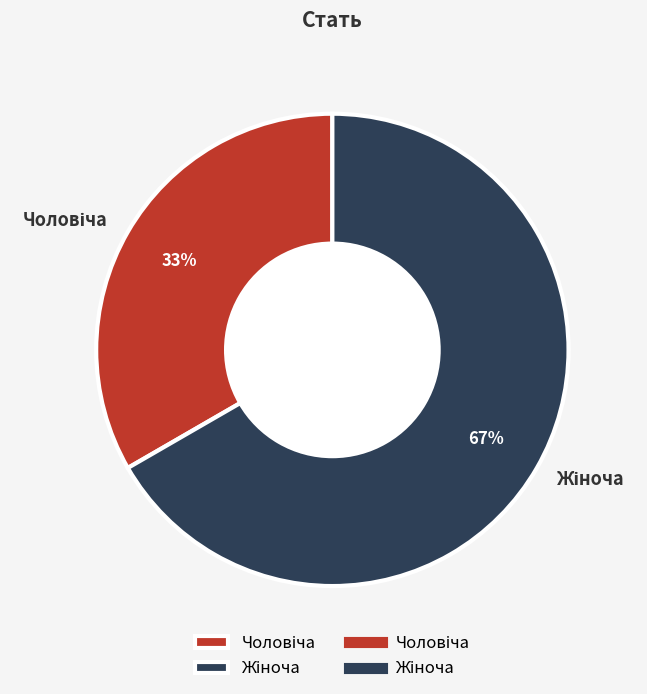

Is there any slice that represents more than half of the pie?

Yes